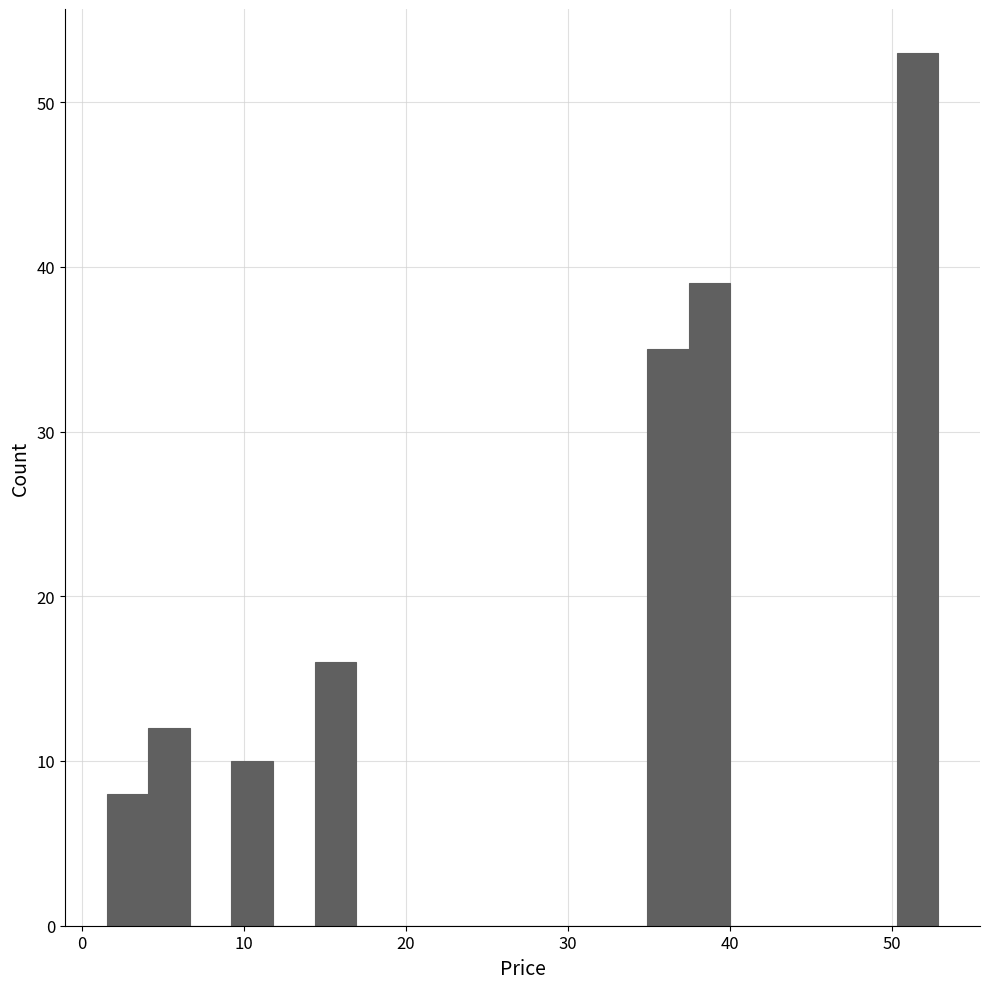

Read against the x-axis, roughly where is the centre of the tallest bar?

52